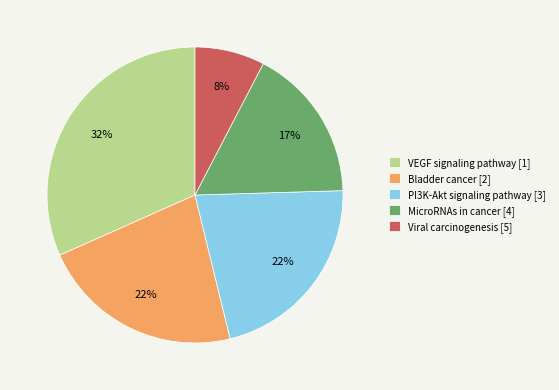

Count the number of slices in the pie.

5